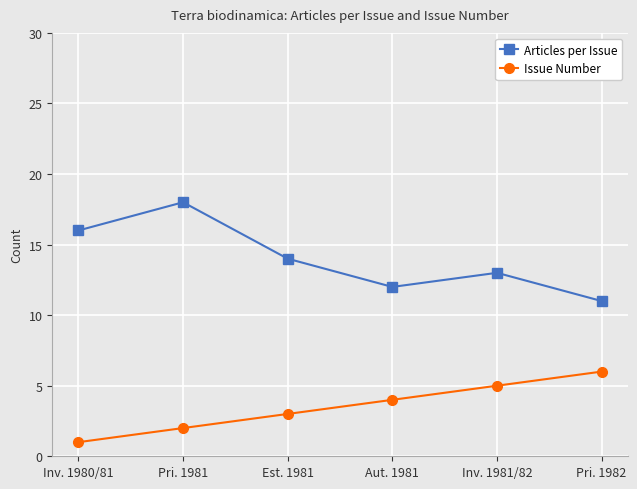

True or false: Issue Number has a value of 5 at Inv. 1981/82.

True